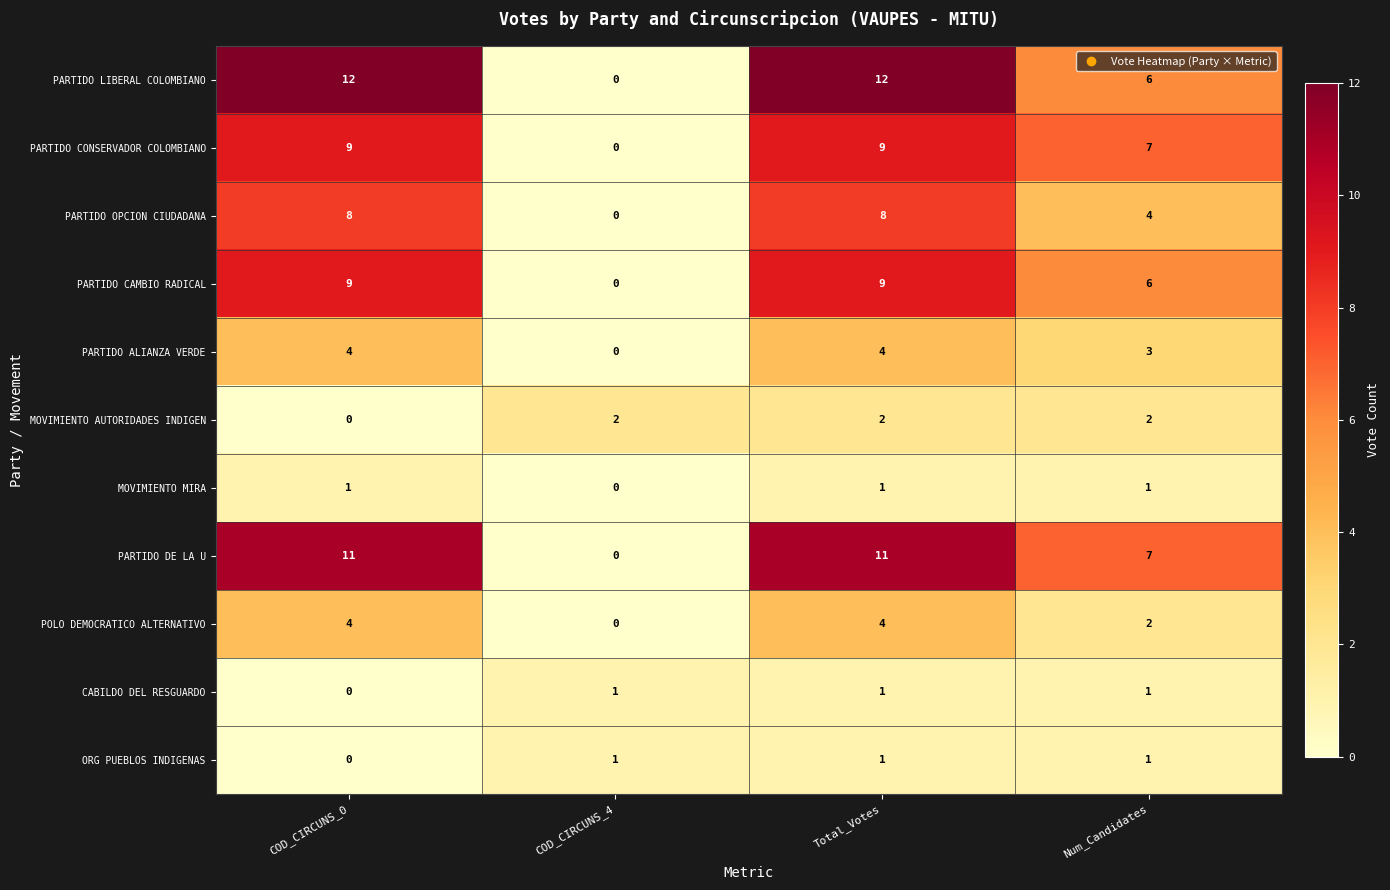

The value of PARTIDO CAMBIO RADICAL at Num_Candidates is 6. True or false?

True